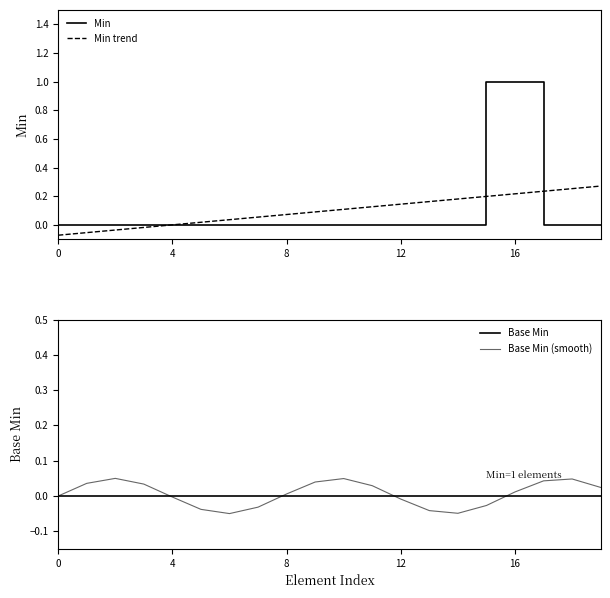

Which category has the lowest value in the Base Min (smooth) series?

6